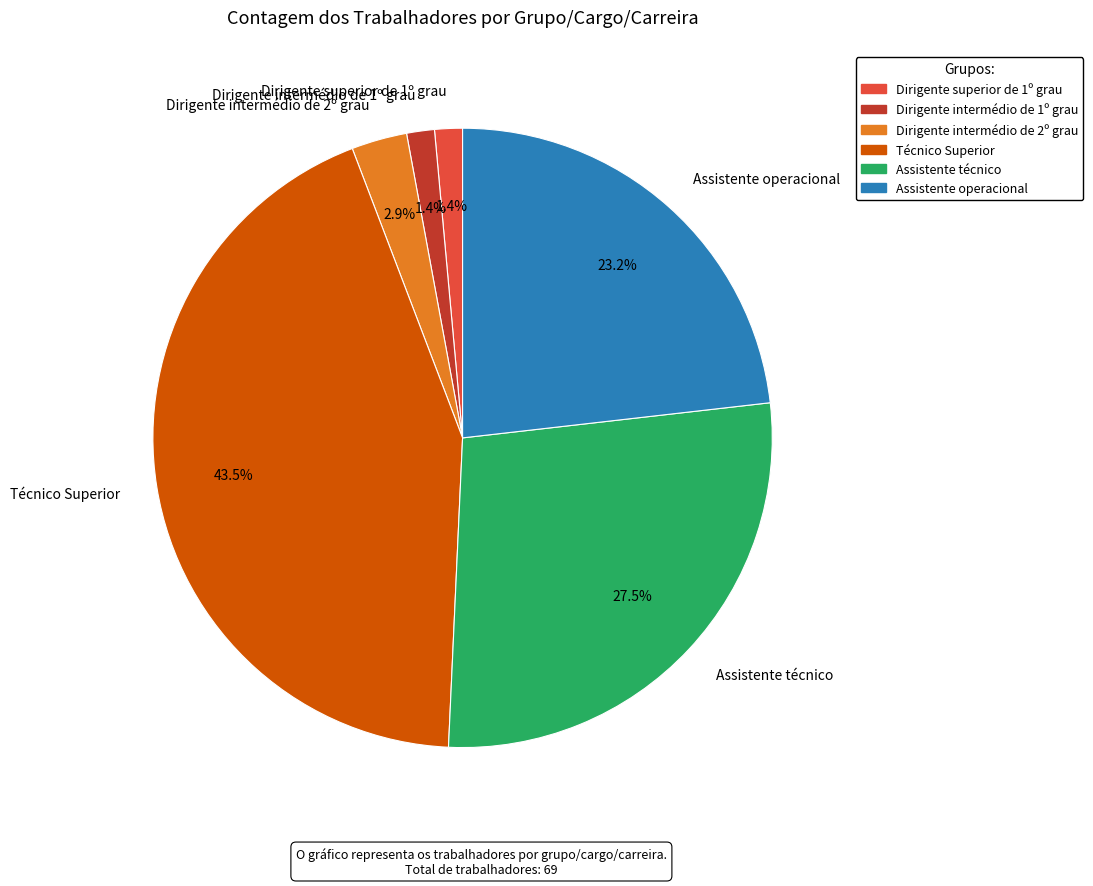

Does Dirigente intermédio de 2º grau account for over 50% of the chart?

No